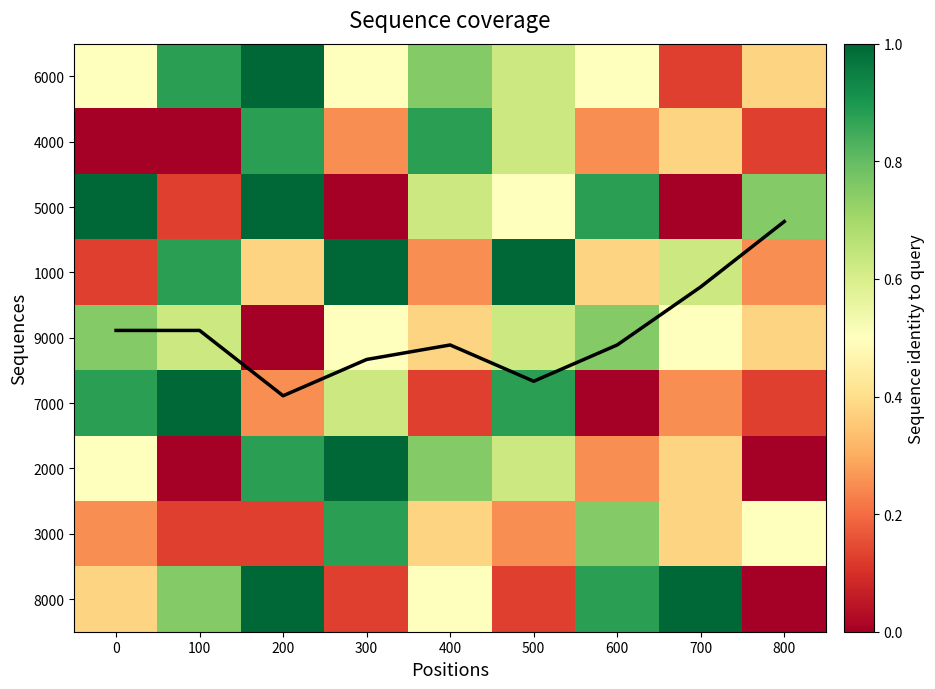

The 5000 series shows 1.0 at 200. True or false?

True